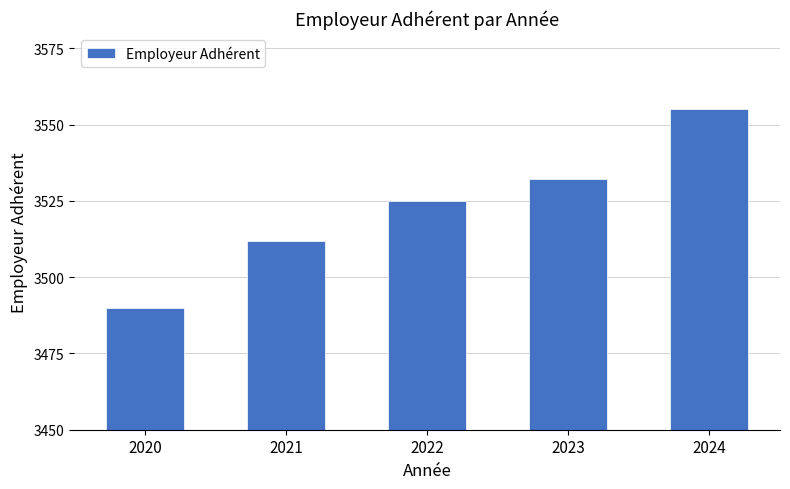

True or false: the data shows 3490 at 2020.

True